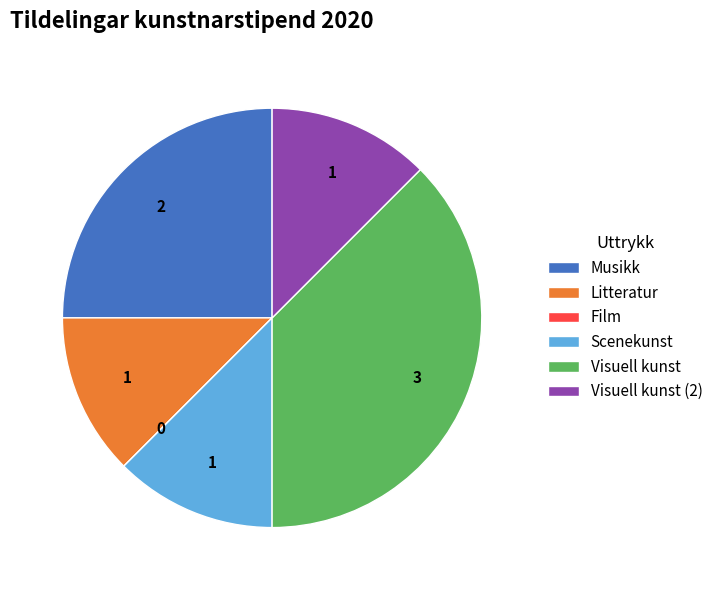

Approximately how many times larger is the value at Visuell kunst compared to Litteratur?

3.0